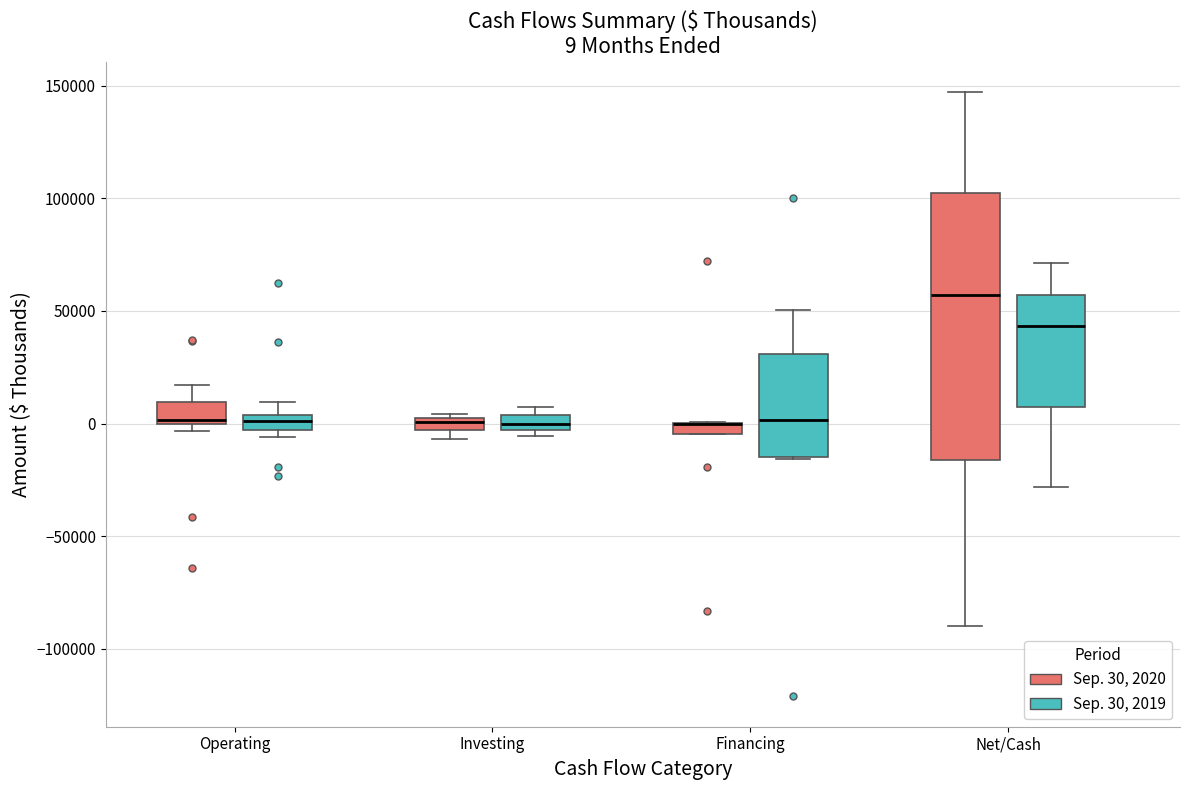

Which box is the tallest, from its lower edge to its upper edge?

Net/Cash (Sep. 30, 2020)